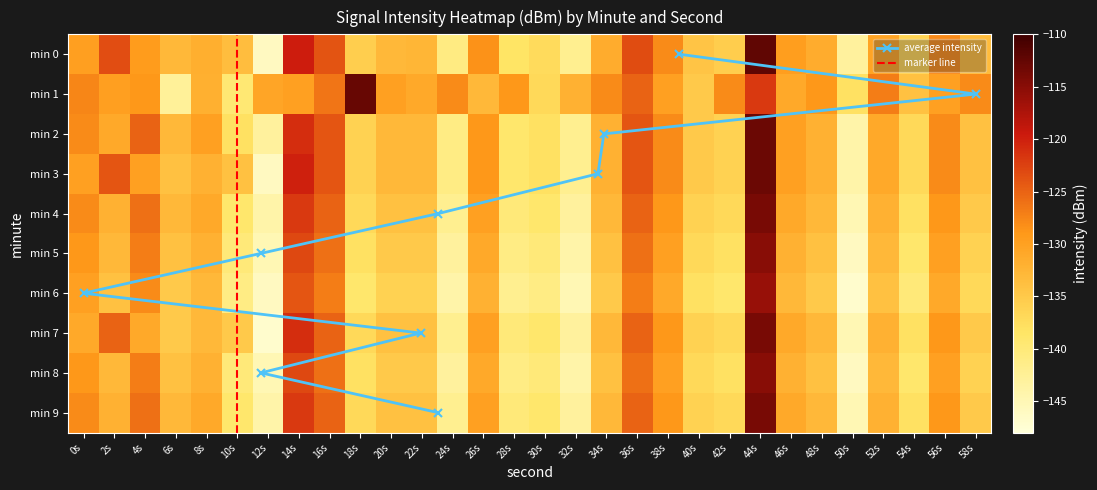

At how many categories does at least one series exceed -127?

7